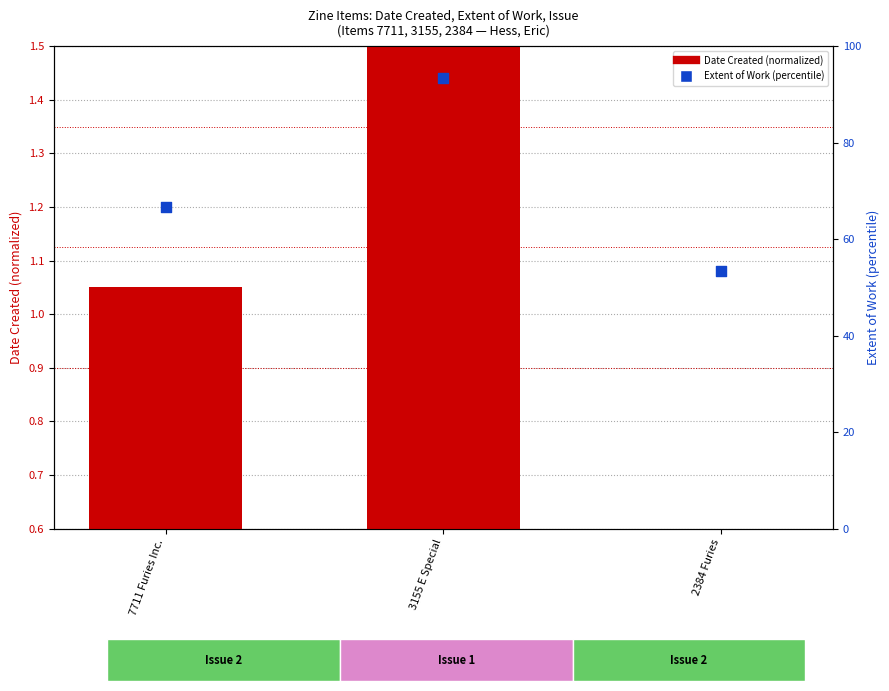

Which series contains the highest Y value?

Extent of Work (percentile)